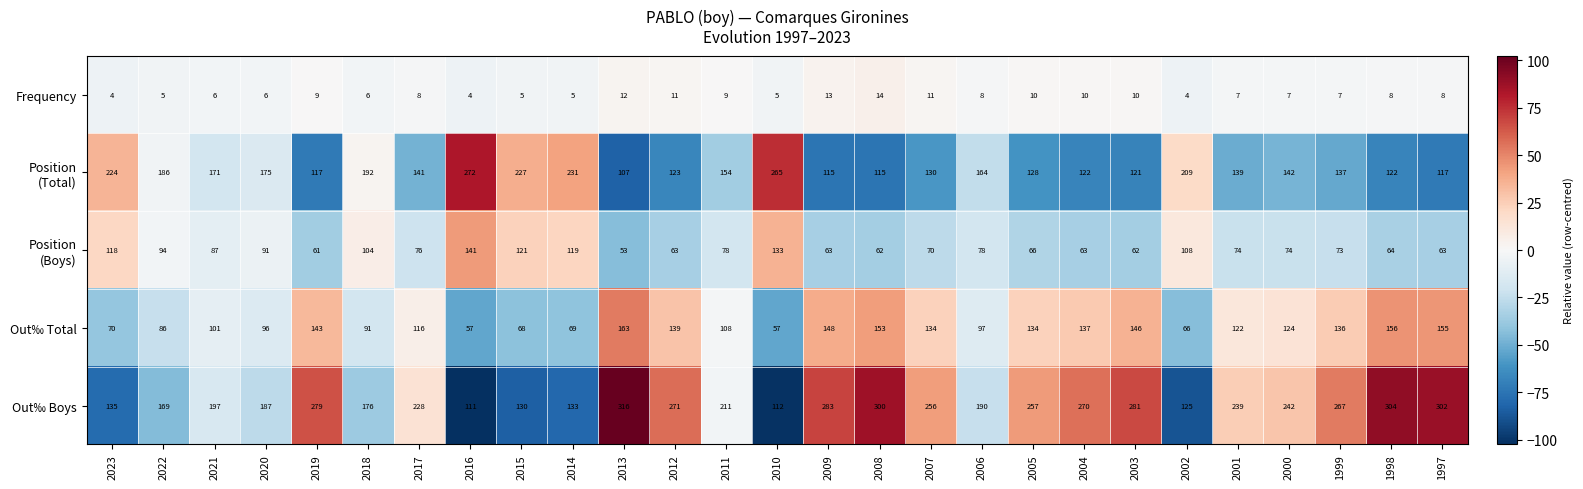

What is the average value of the Out‰ Boys series?

221